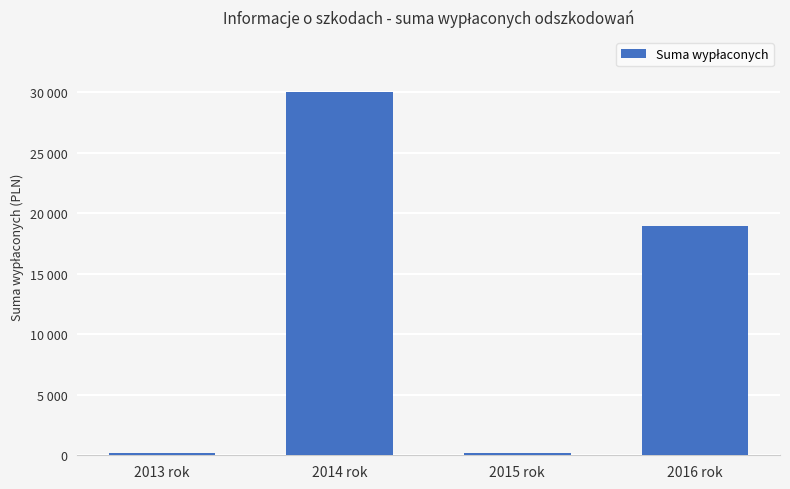

Count the number of categories in the chart.

4